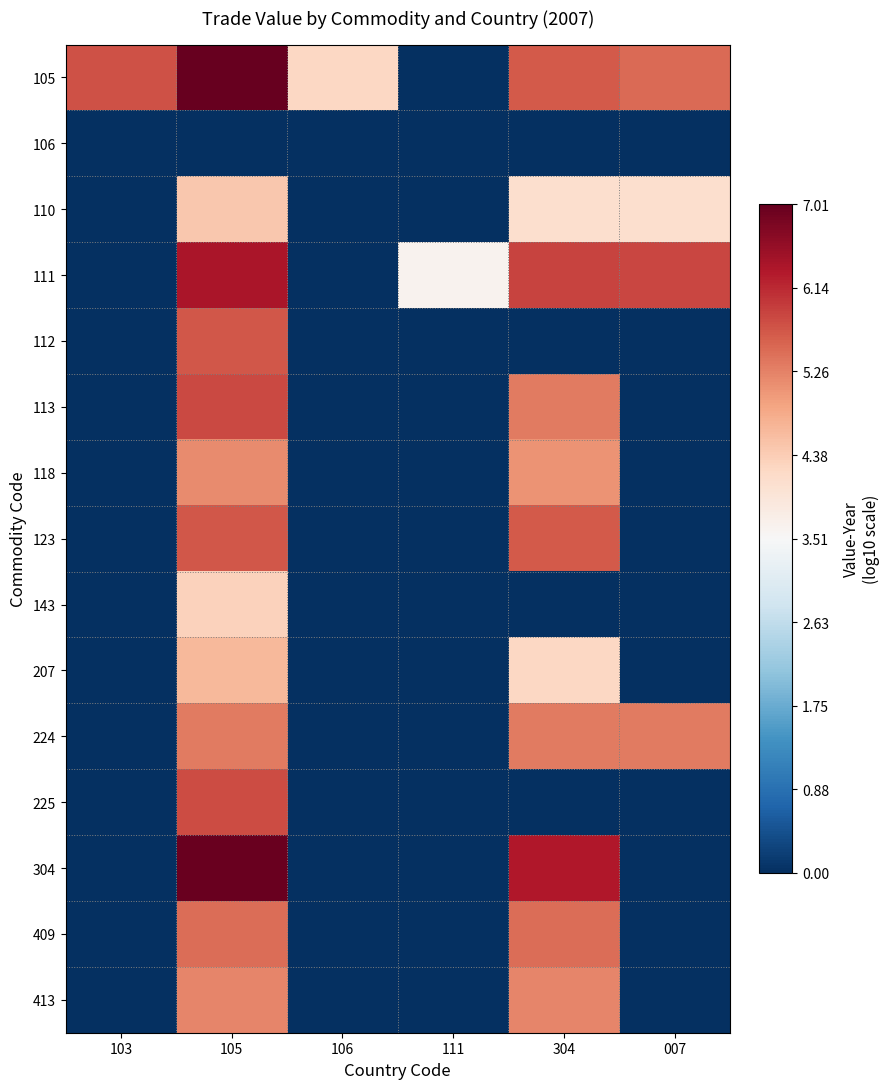

Reading left to right, list all the values displayed in this chart.

105: 103=5.7	105=7.0	106=4.2	111=0.0	304=5.7	007=5.5
106: 103=0.0	105=0.0	106=0.0	111=0.0	304=0.0	007=0.0
110: 103=0.0	105=4.4	106=0.0	111=0.0	304=4.1	007=4.1
111: 103=0.0	105=6.4	106=0.0	111=3.6	304=5.9	007=5.8
112: 103=0.0	105=5.7	106=0.0	111=0.0	304=0.0	007=0.0
113: 103=0.0	105=5.8	106=0.0	111=0.0	304=5.3	007=0.0
118: 103=0.0	105=5.2	106=0.0	111=0.0	304=5.1	007=0.0
123: 103=0.0	105=5.7	106=0.0	111=0.0	304=5.7	007=0.0
143: 103=0.0	105=4.3	106=0.0	111=0.0	304=0.0	007=0.0
207: 103=0.0	105=4.6	106=0.0	111=0.0	304=4.2	007=0.0
224: 103=0.0	105=5.3	106=0.0	111=0.0	304=5.3	007=5.3
225: 103=0.0	105=5.8	106=0.0	111=0.0	304=0.0	007=0.0
304: 103=0.0	105=7.0	106=0.0	111=0.0	304=6.3	007=0.0
409: 103=0.0	105=5.5	106=0.0	111=0.0	304=5.5	007=0.0
413: 103=0.0	105=5.2	106=0.0	111=0.0	304=5.2	007=0.0